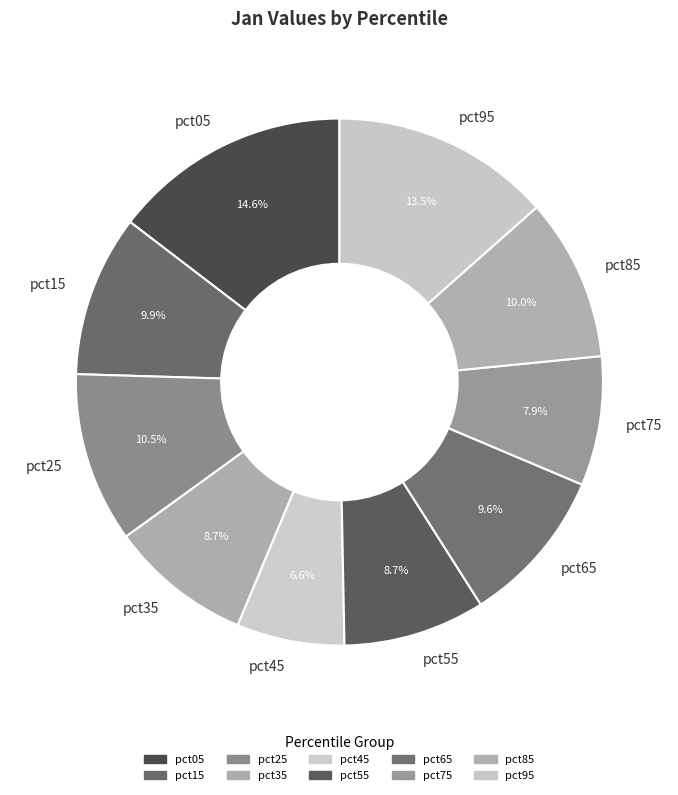

Which slice is the smallest?

pct45